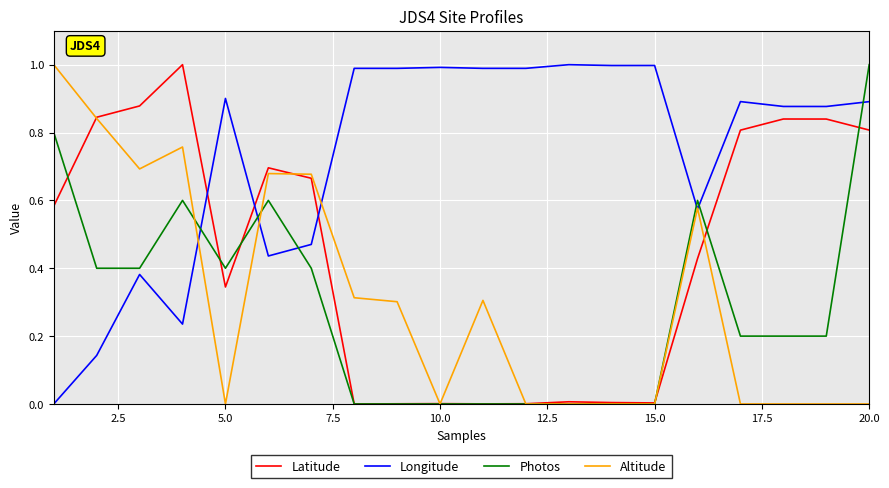

What are all the series names shown in the legend?

Latitude, Longitude, Photos, Altitude